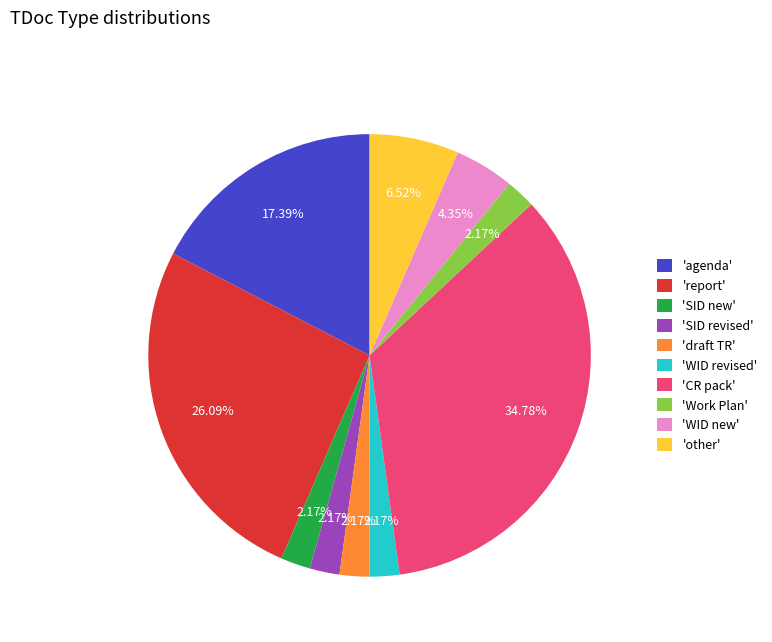

Combined, do 'agenda' and 'WID new' account for over 50%?

No